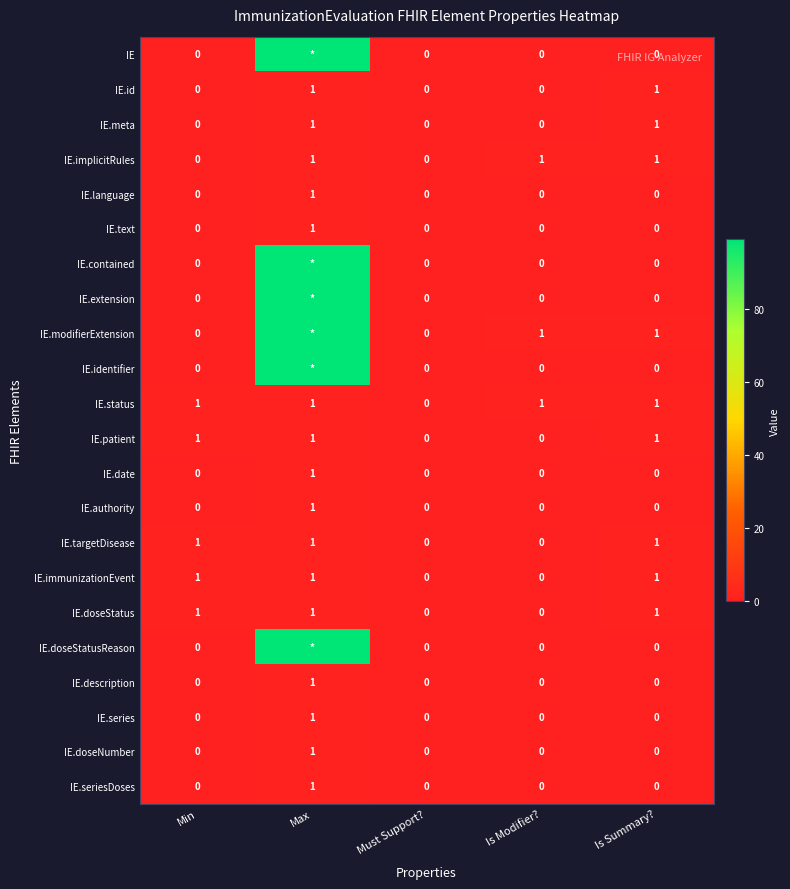

Count the IE.series values in the range 0 to 1.

5